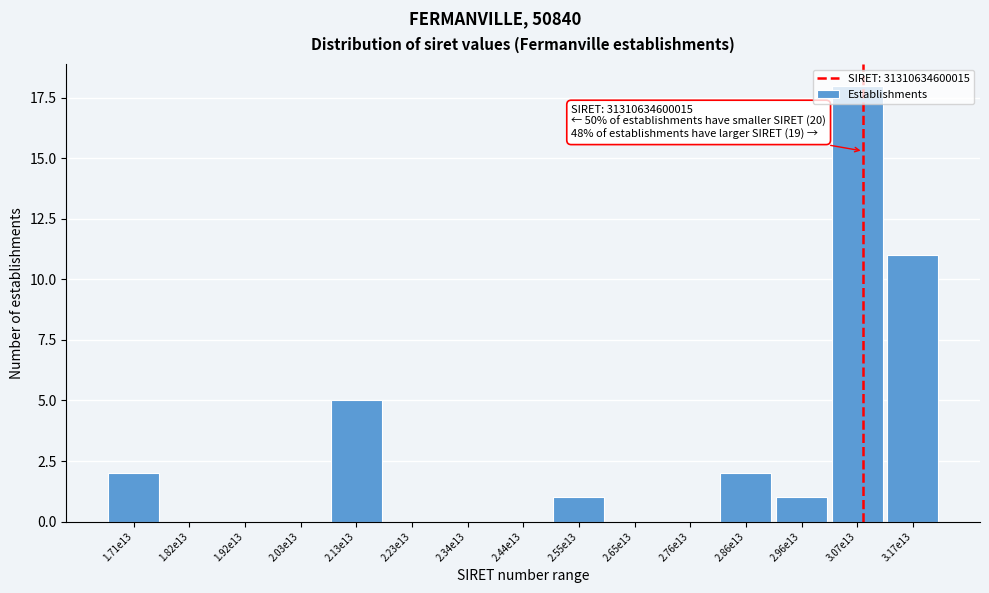

What is the sum of all values?

40